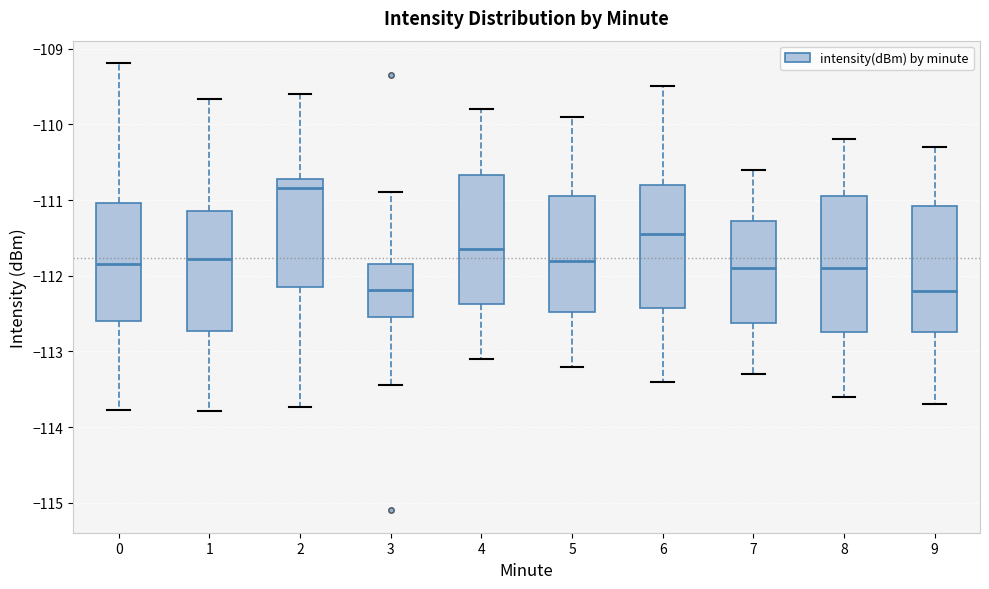

Where does the upper whisker of the box at x = 9 end on the y-axis? The values are not printed on the chart, so give them approximately, as read against the axis.

-110.3